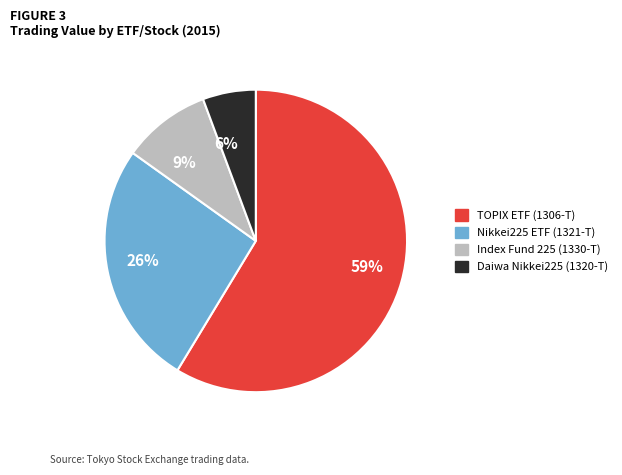

To the nearest percent, what percentage of the pie is 26%?

26%